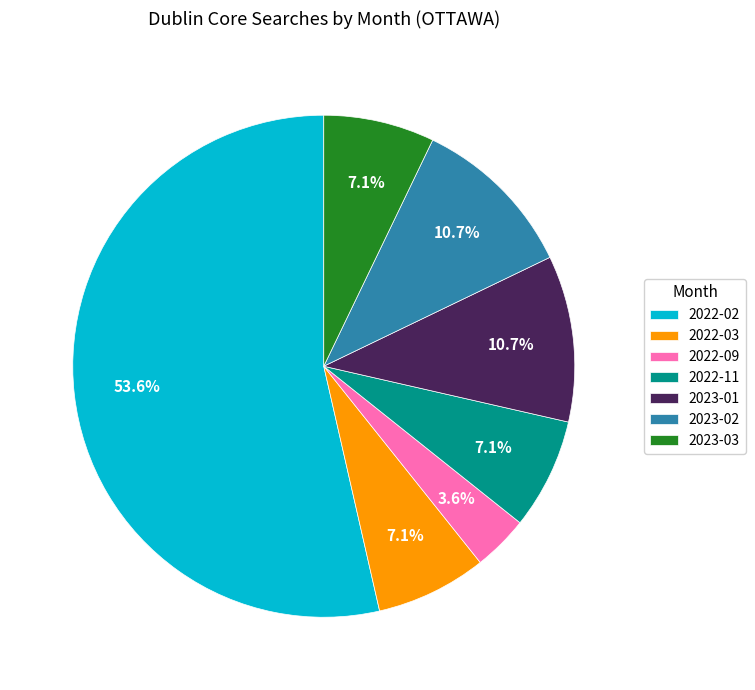

Does any single category account for the majority?

Yes